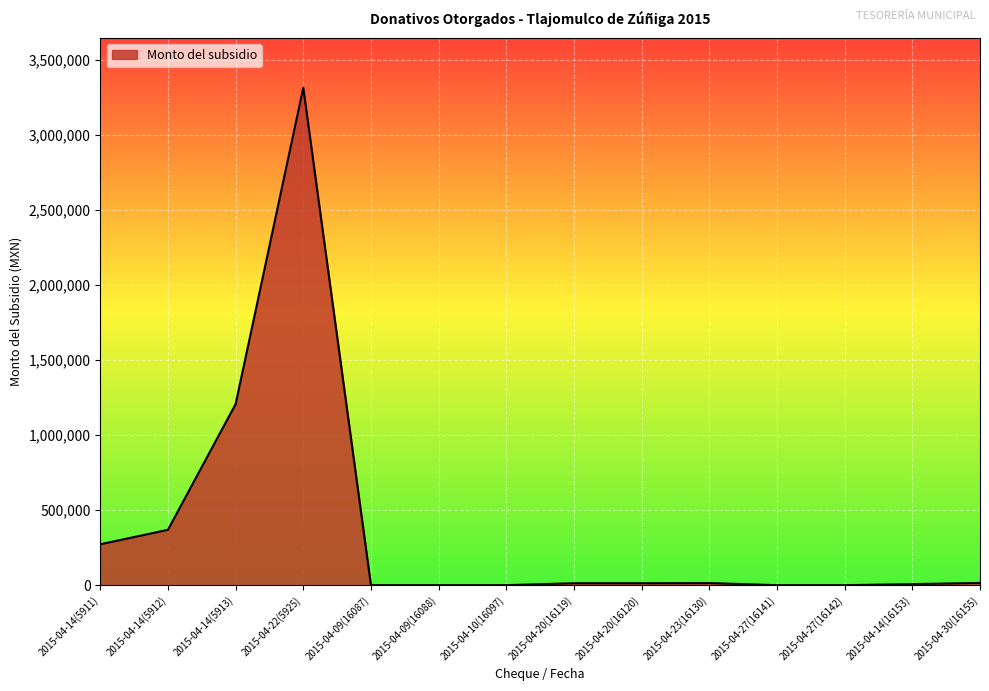

Does the chart display data point markers on the line(s)?

No